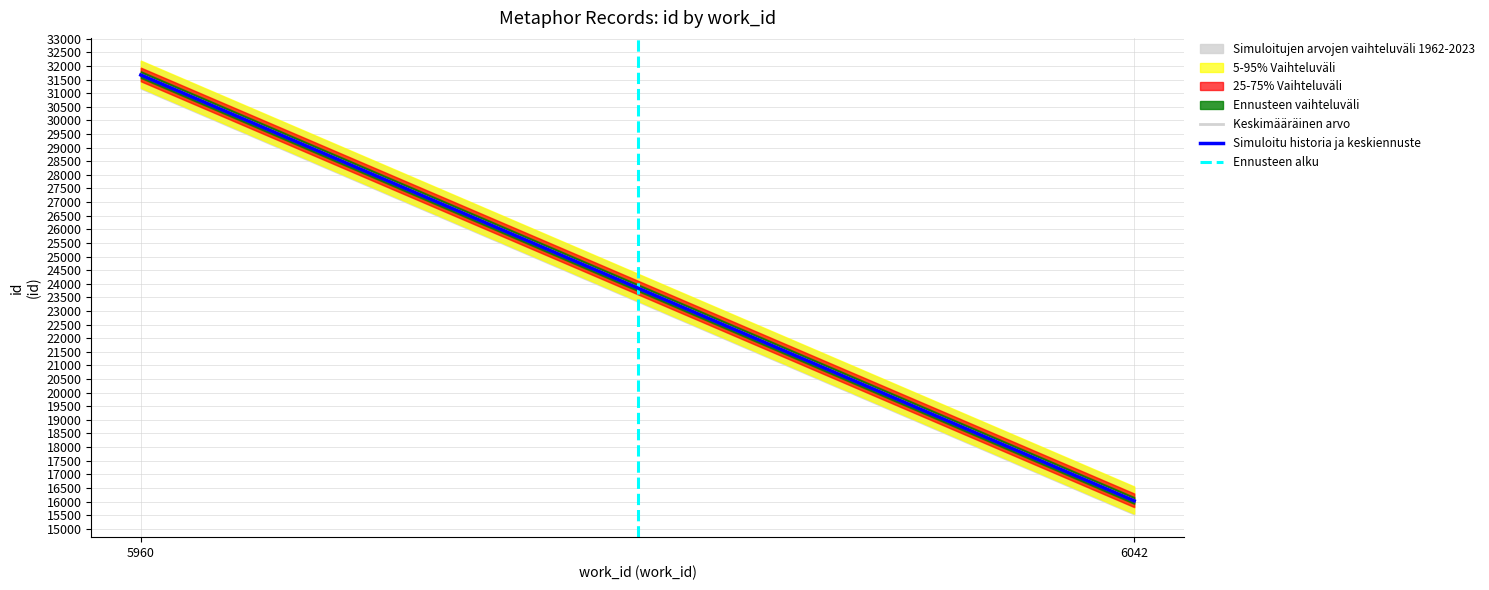

Reading left to right, transcribe all the data shown in this chart.

Keskimääräinen arvo: 31677	16036
Simuloitu historia ja keskiennuste: 31667	16026
Ennusteen alku: 0	1